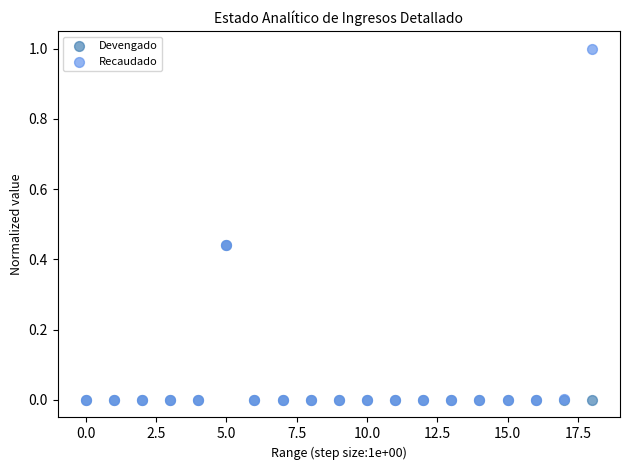

Which series reaches the maximum Y coordinate?

Recaudado